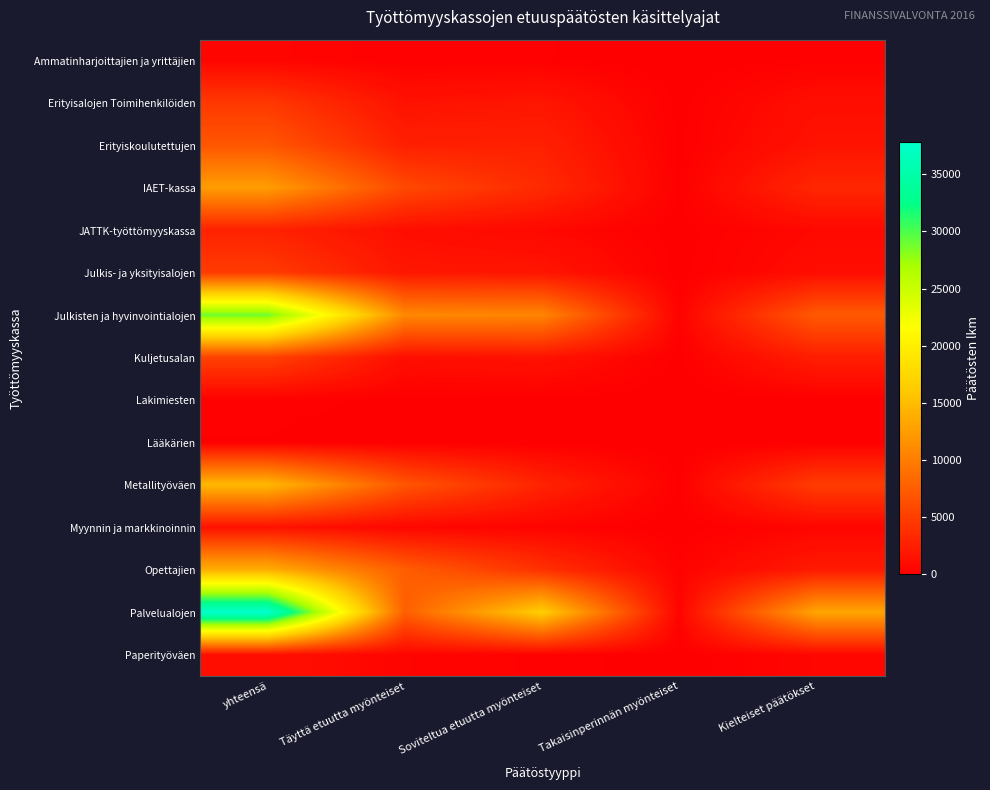

Reading right to left, transcribe all the data shown in this chart.

Ammatinharjoittajien ja yrittäjien: Kielteiset päätökset=168	Takaisinperinnän myönteiset=0	Soviteltua etuutta myönteiset=166	Täyttä etuutta myönteiset=169	yhteensä=503
Erityisalojen Toimihenkilöiden: Kielteiset päätökset=1219	Takaisinperinnän myönteiset=58	Soviteltua etuutta myönteiset=1774	Täyttä etuutta myönteiset=1469	yhteensä=4520
Erityiskoulutettujen: Kielteiset päätökset=1594	Takaisinperinnän myönteiset=80	Soviteltua etuutta myönteiset=2635	Täyttä etuutta myönteiset=2598	yhteensä=6907
IAET-kassa: Kielteiset päätökset=3130	Takaisinperinnän myönteiset=135	Soviteltua etuutta myönteiset=3408	Täyttä etuutta myönteiset=5837	yhteensä=12510
JATTK-työttömyyskassa: Kielteiset päätökset=738	Takaisinperinnän myönteiset=41	Soviteltua etuutta myönteiset=750	Täyttä etuutta myönteiset=1197	yhteensä=2726
Julkis- ja yksityisalojen: Kielteiset päätökset=1112	Takaisinperinnän myönteiset=45	Soviteltua etuutta myönteiset=1756	Täyttä etuutta myönteiset=1840	yhteensä=4753
Julkisten ja hyvinvointialojen: Kielteiset päätökset=7163	Takaisinperinnän myönteiset=310	Soviteltua etuutta myönteiset=10601	Täyttä etuutta myönteiset=10857	yhteensä=28931
Kuljetusalan: Kielteiset päätökset=2417	Takaisinperinnän myönteiset=57	Soviteltua etuutta myönteiset=1543	Täyttä etuutta myönteiset=1210	yhteensä=5227
Lakimiesten: Kielteiset päätökset=46	Takaisinperinnän myönteiset=5	Soviteltua etuutta myönteiset=51	Täyttä etuutta myönteiset=106	yhteensä=208
Lääkärien: Kielteiset päätökset=49	Takaisinperinnän myönteiset=2	Soviteltua etuutta myönteiset=44	Täyttä etuutta myönteiset=42	yhteensä=137
Metallityöväen: Kielteiset päätökset=4861	Takaisinperinnän myönteiset=120	Soviteltua etuutta myönteiset=2881	Täyttä etuutta myönteiset=6844	yhteensä=14706
Myynnin ja markkinoinnin: Kielteiset päätökset=525	Takaisinperinnän myönteiset=6	Soviteltua etuutta myönteiset=386	Täyttä etuutta myönteiset=590	yhteensä=1507
Opettajien: Kielteiset päätökset=2138	Takaisinperinnän myönteiset=344	Soviteltua etuutta myönteiset=3927	Täyttä etuutta myönteiset=7511	yhteensä=13920
Palvelualojen: Kielteiset päätökset=13149	Takaisinperinnän myönteiset=457	Soviteltua etuutta myönteiset=16581	Täyttä etuutta myönteiset=7653	yhteensä=37840
Paperityöväen: Kielteiset päätökset=608	Takaisinperinnän myönteiset=6	Soviteltua etuutta myönteiset=259	Täyttä etuutta myönteiset=451	yhteensä=1324